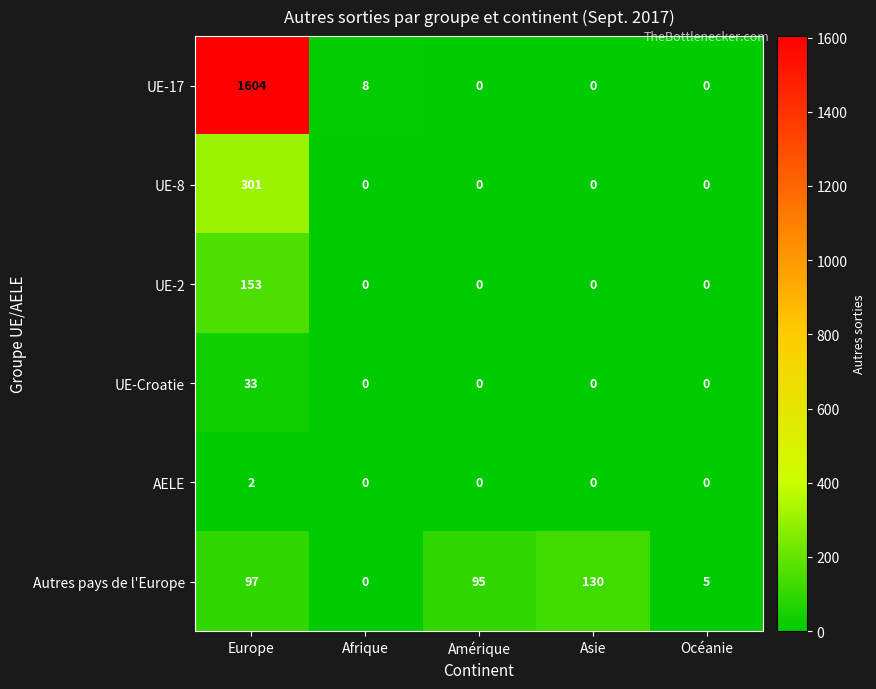

What is the difference between the second highest and second lowest values in the Autres pays de l'Europe series?

92